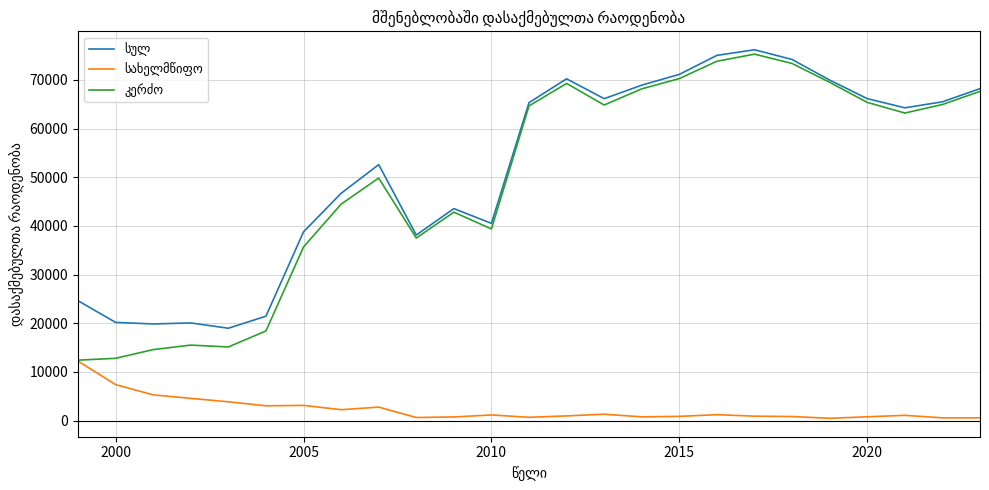

Does the chart have visible grid lines?

Yes